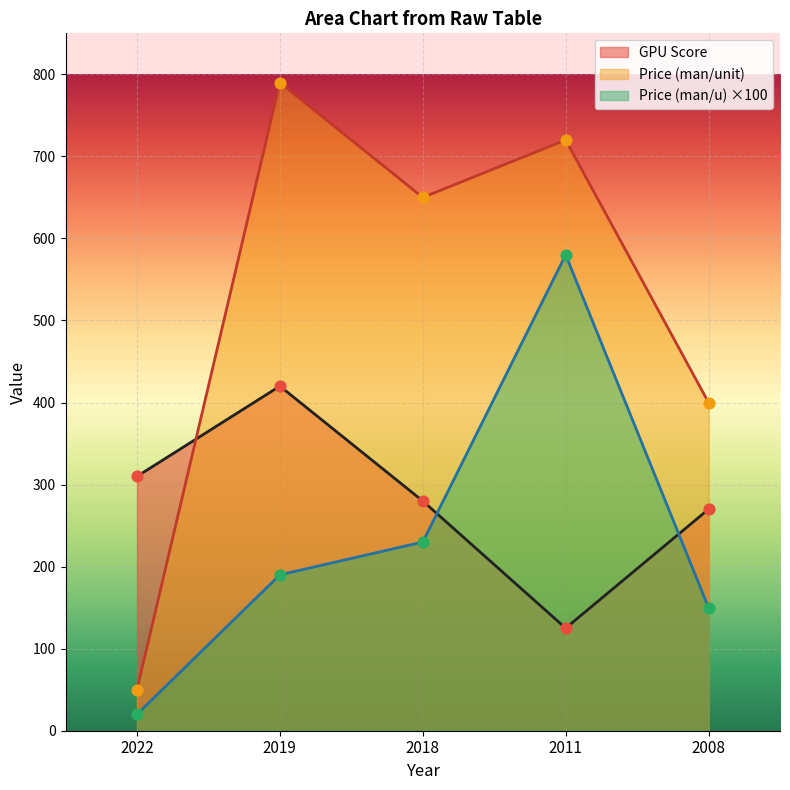

Which series has the largest total across all categories?

Price (man/unit)